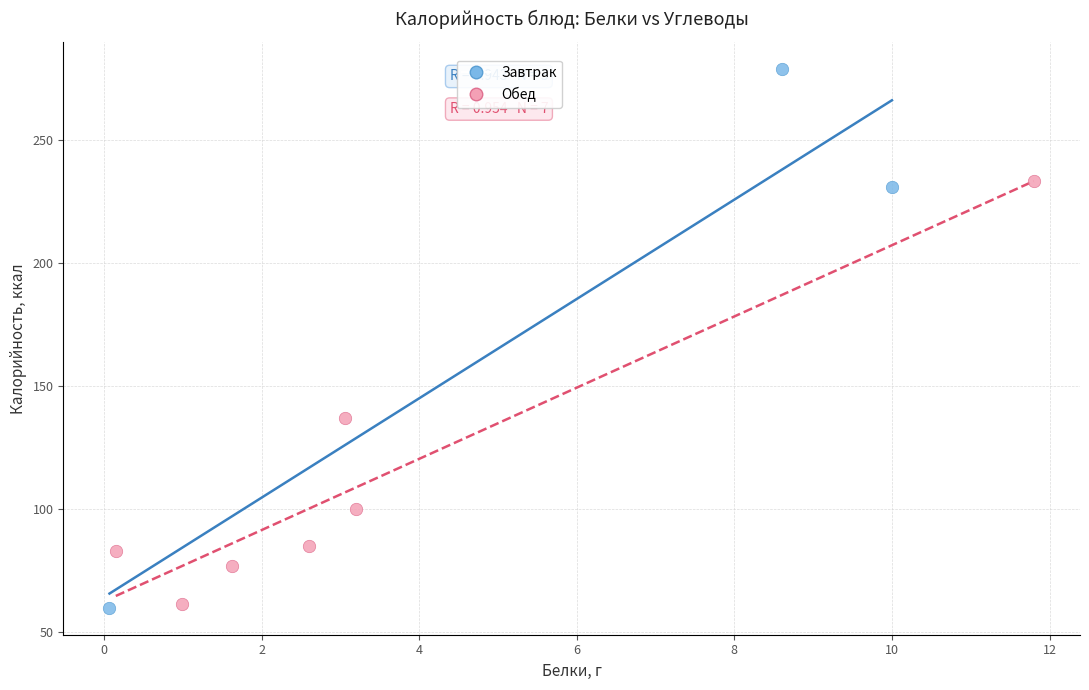

Which series reaches the maximum Y coordinate?

Завтрак